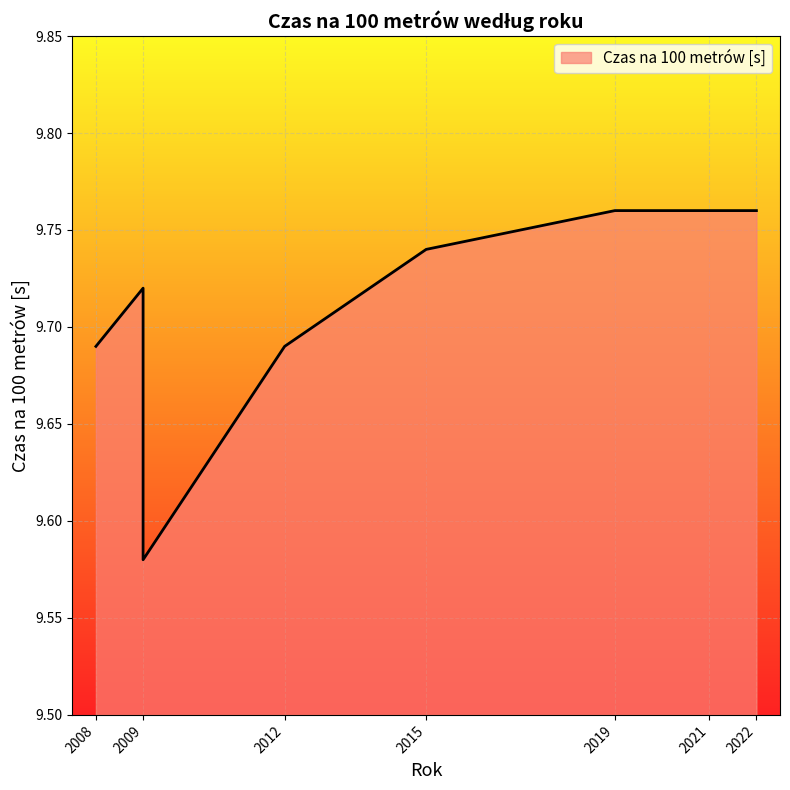

What is the ratio of the value at 2008 to the value at 2015?

1.0